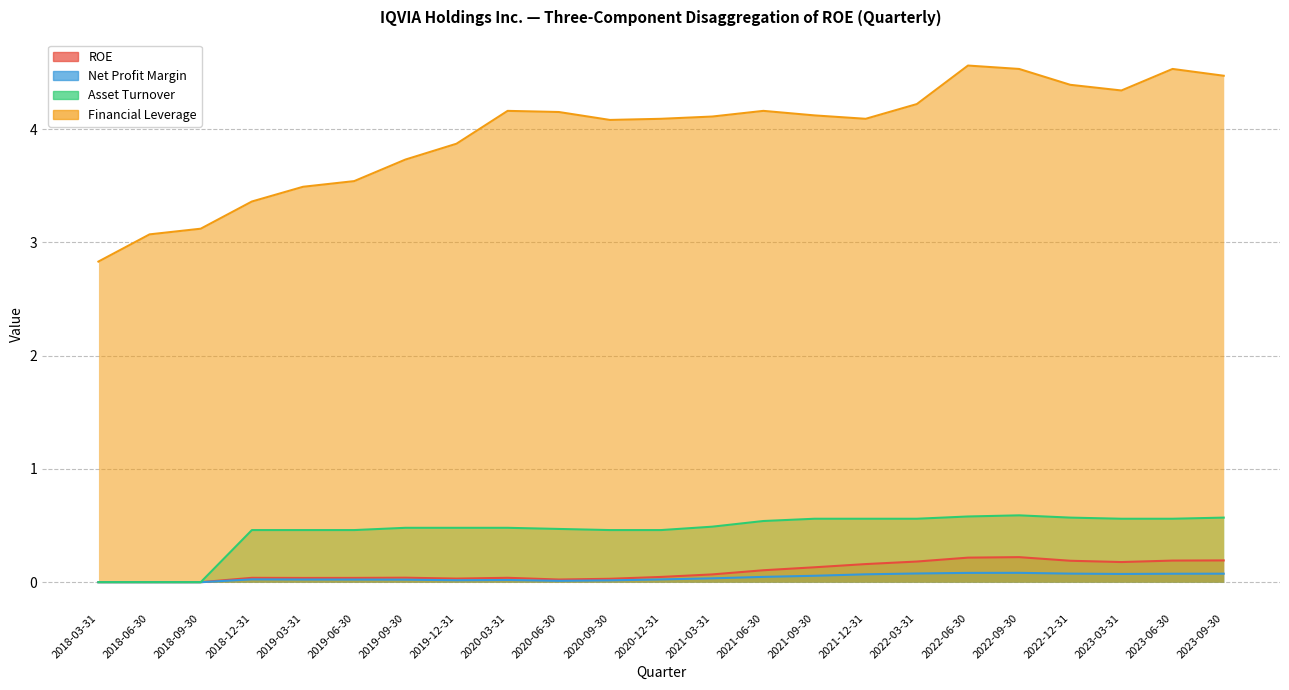

What is the difference between the second highest and second lowest values in the Financial Leverage series?

1.5